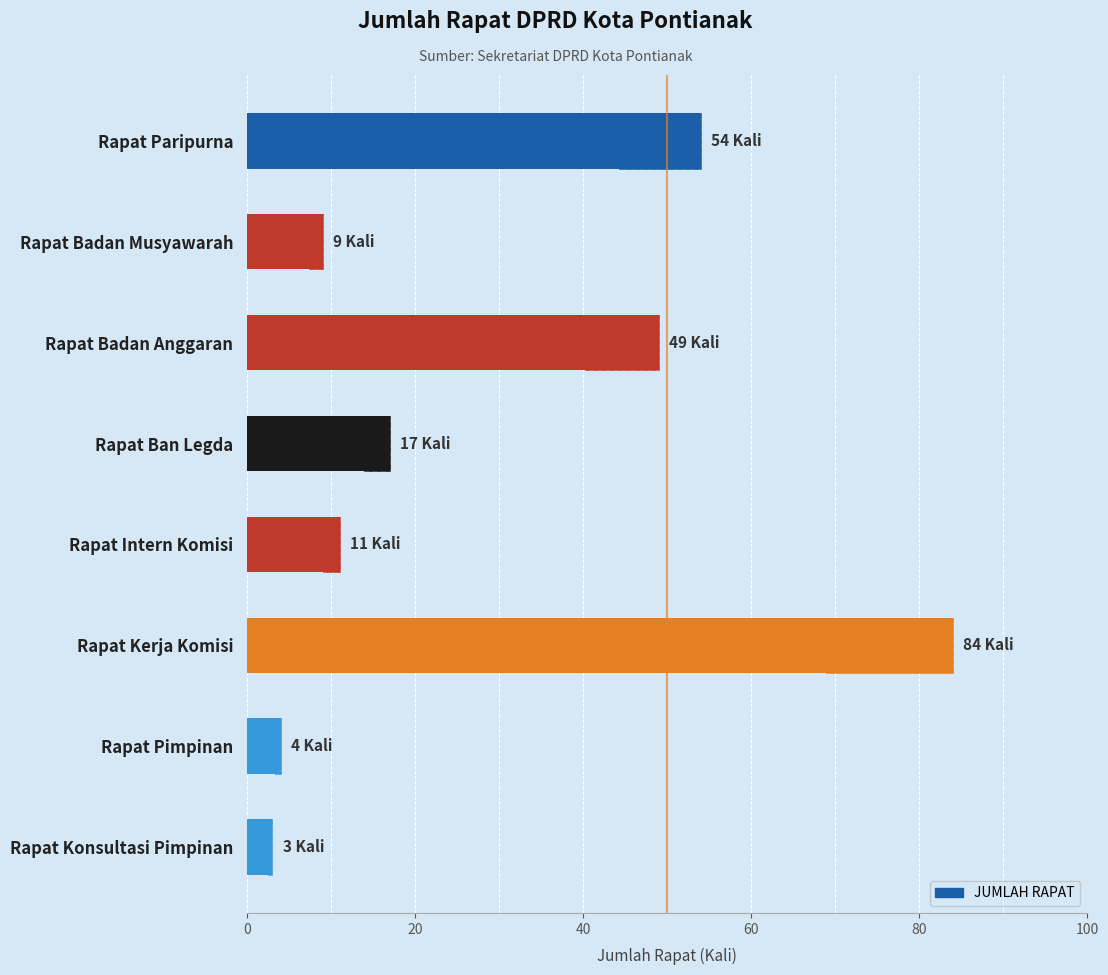

Read the value at Rapat Badan Anggaran.

49